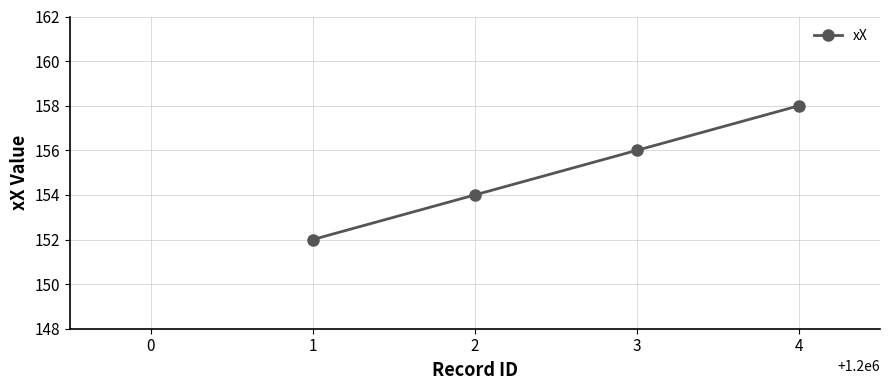

Reading right to left, extract all data points from this chart.

4=158	3=156	2=154	1=152